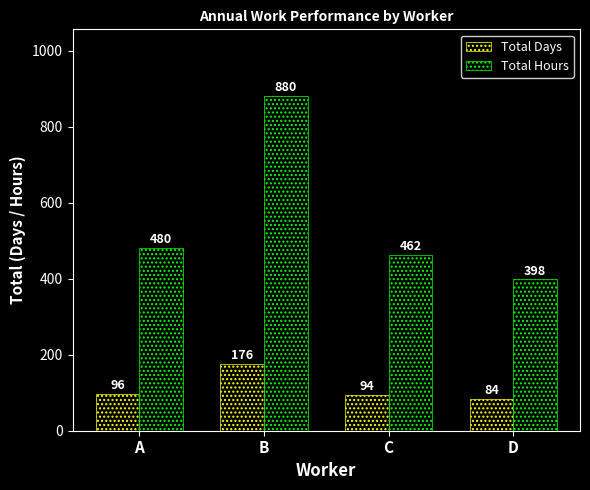

Which category has the highest value across all series?

B